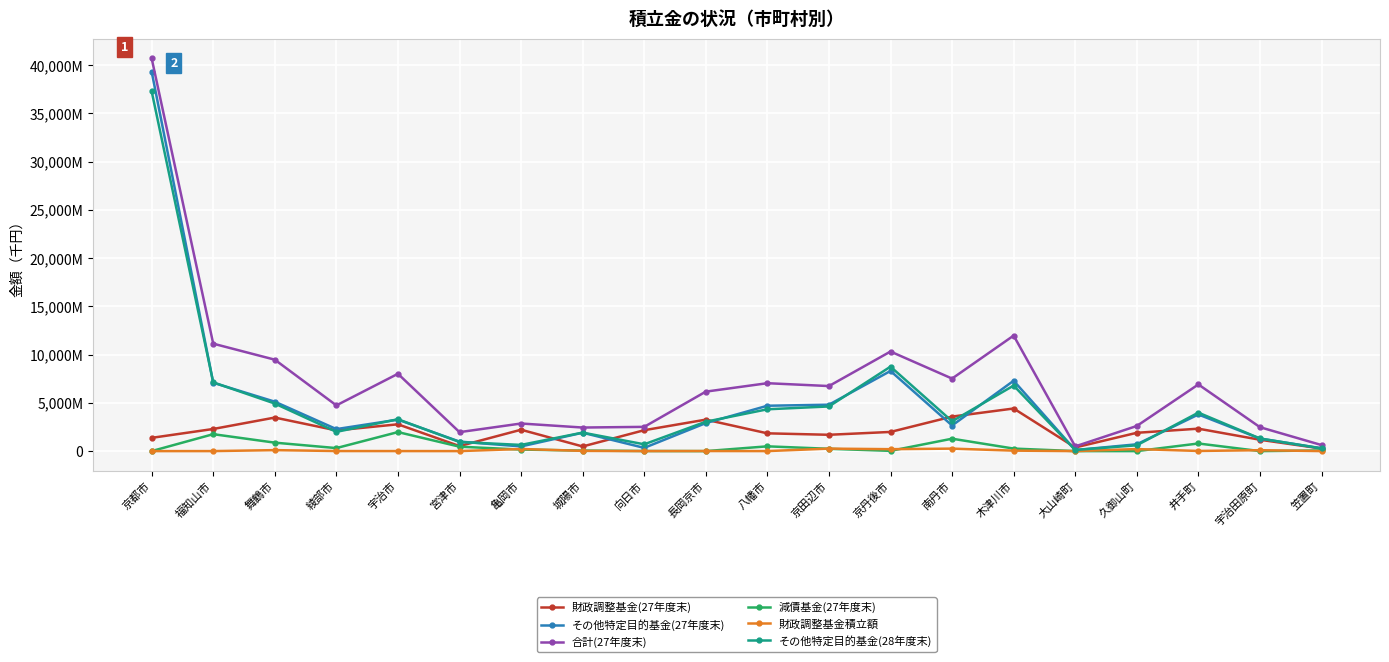

At 井手町, list the series in order from largest to smallest.

合計(27年度末), その他特定目的基金(28年度末), その他特定目的基金(27年度末), 財政調整基金(27年度末), 減債基金(27年度末), 財政調整基金積立額